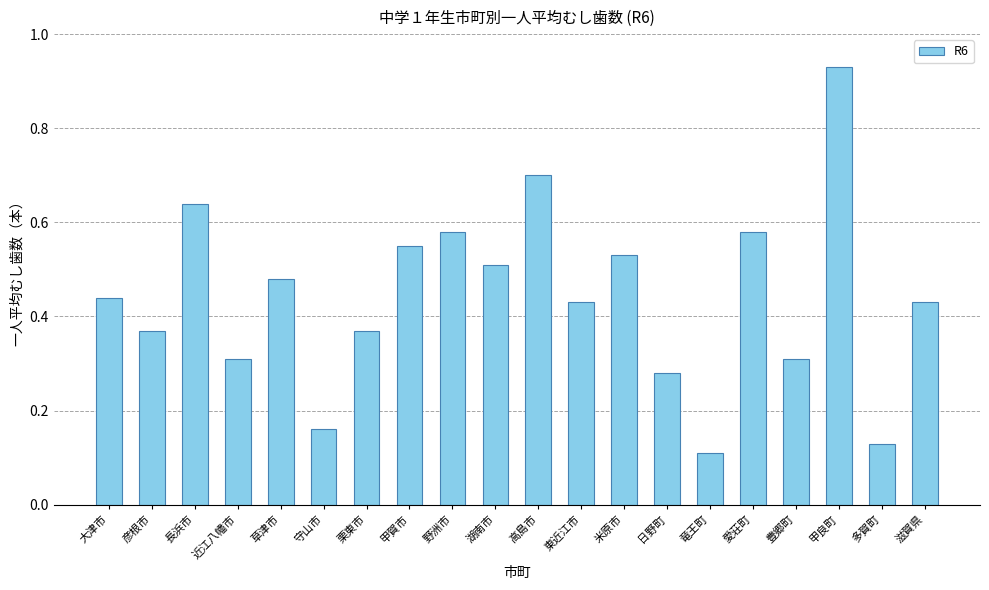

What is the change in value from 長浜市 to 甲良町?

+0.3